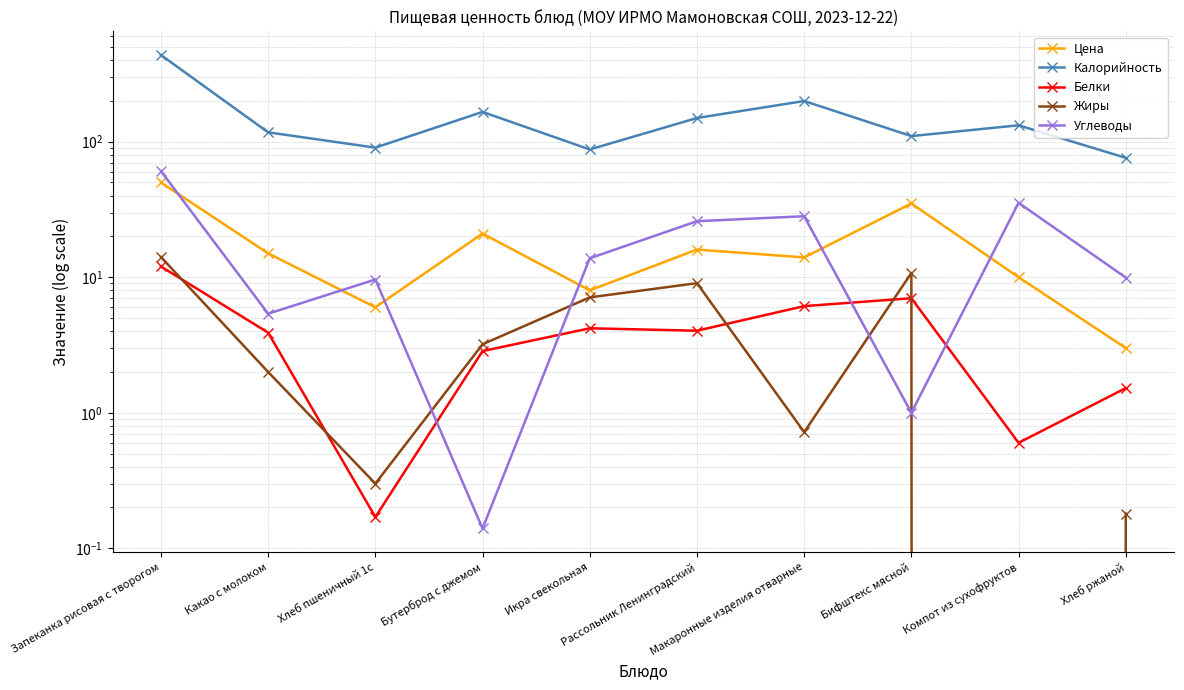

Which category has the lowest value across all series?

Компот из сухофруктов